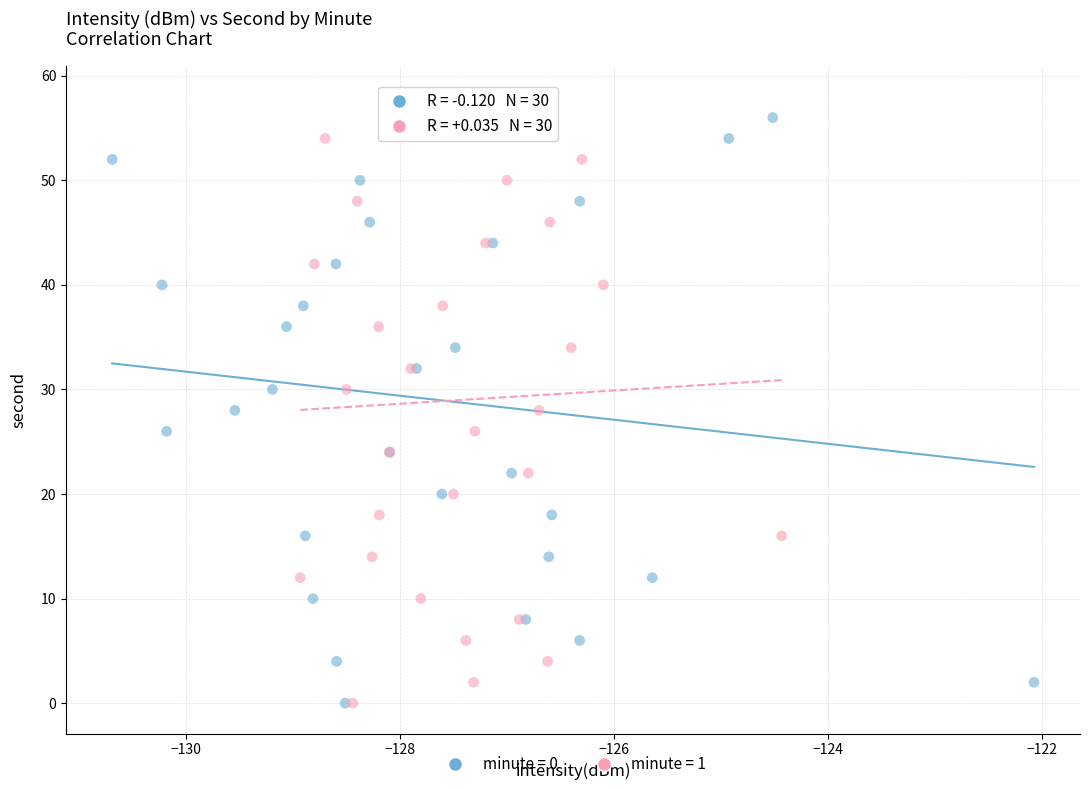

What are all the series names shown in the legend?

minute = 0, minute = 1